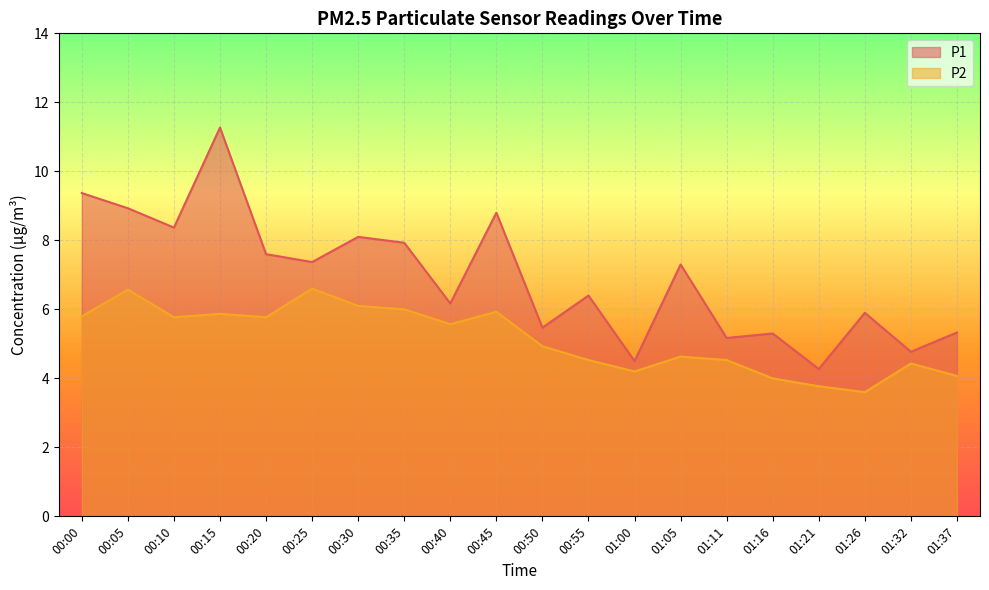

How many data points in P1 are less than 7?

10